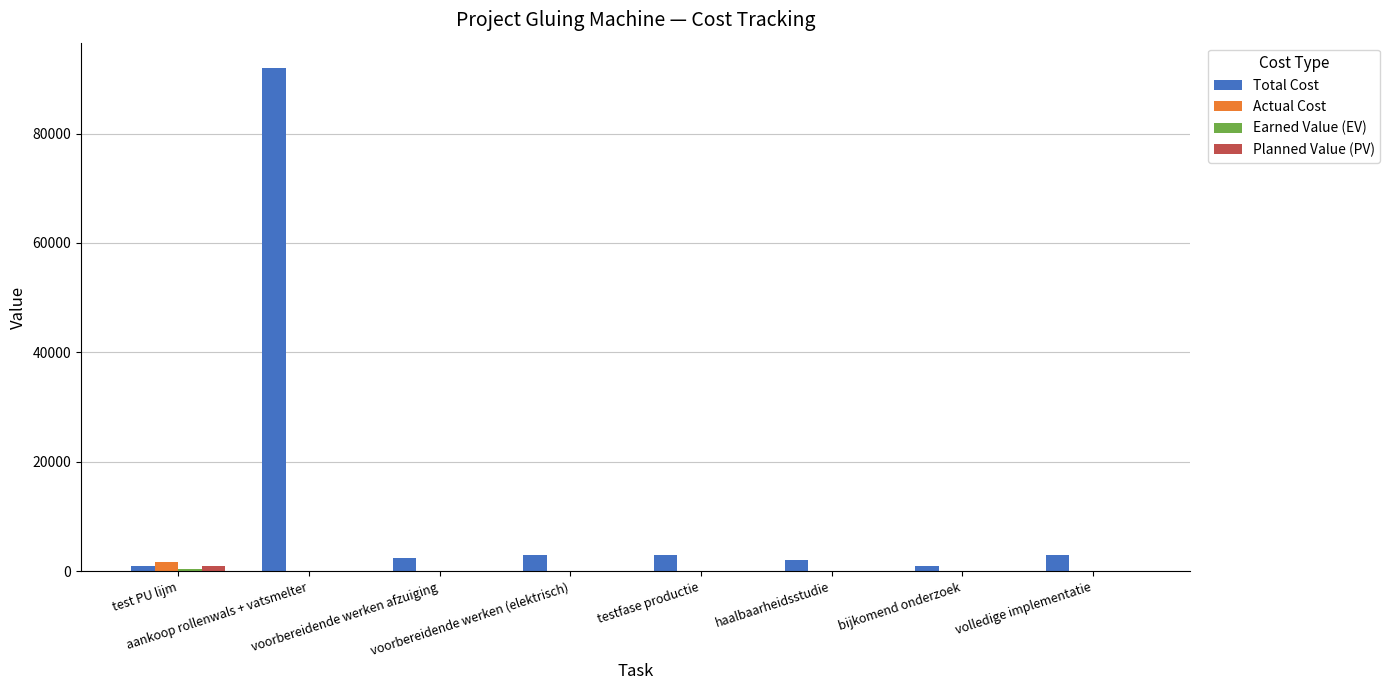

What is the sum of all Total Cost values?

107500